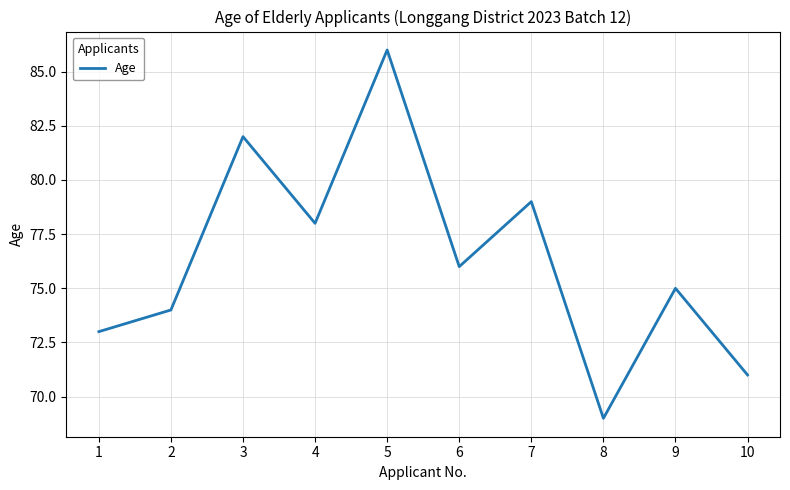

What is the minimum value shown in the chart?

69